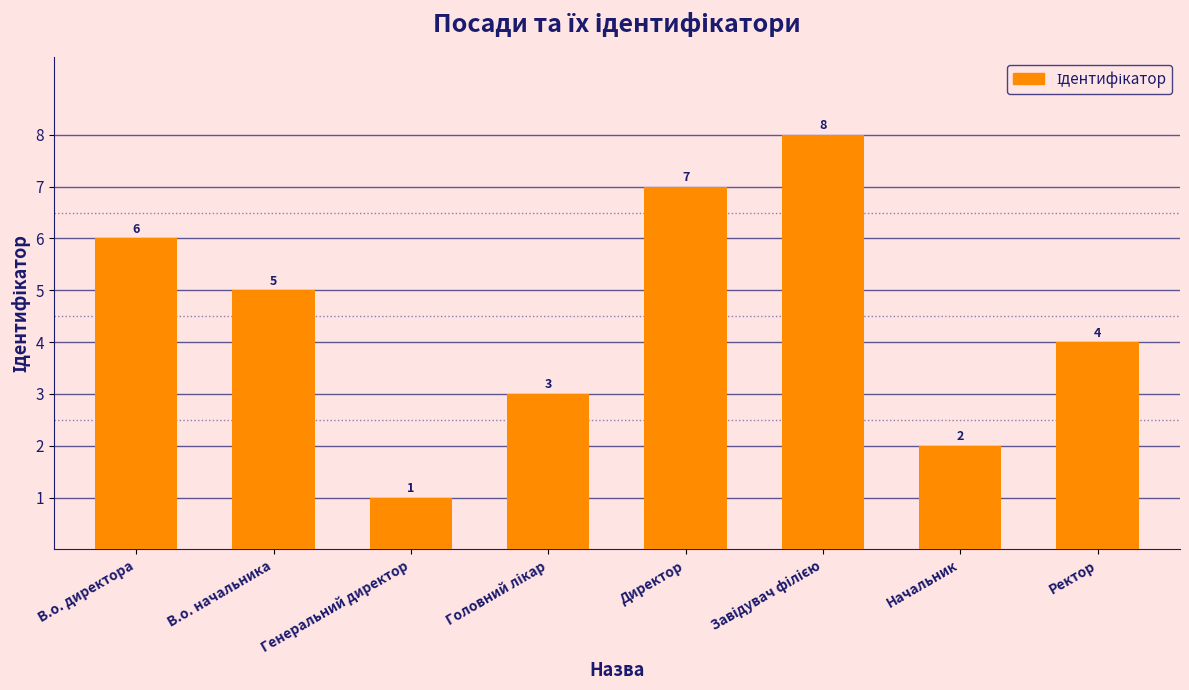

How many distinct data groups are displayed?

1